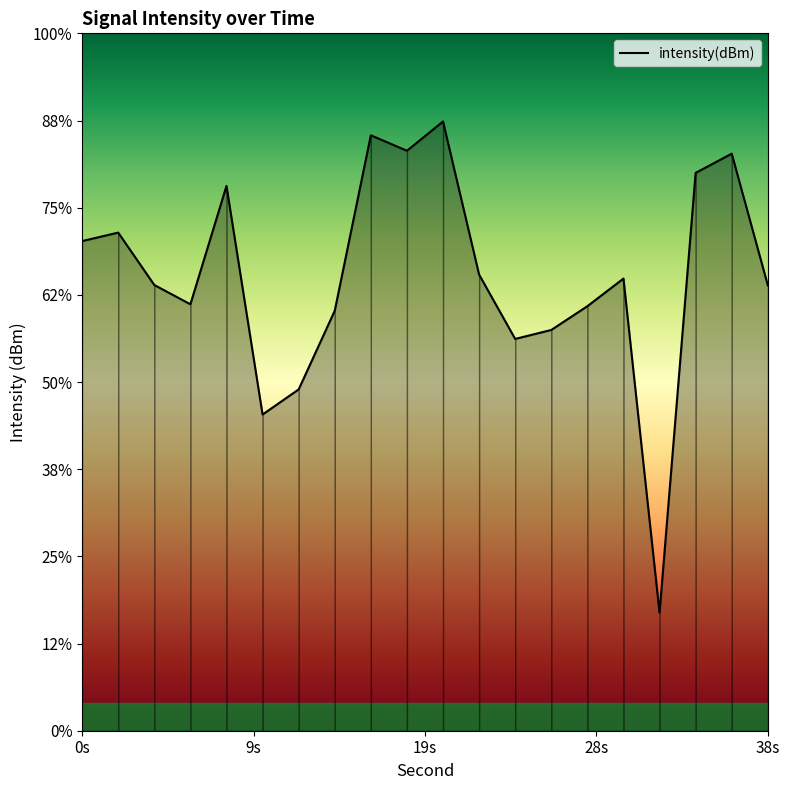

True or false: the data has more than 0 interior local peaks.

True